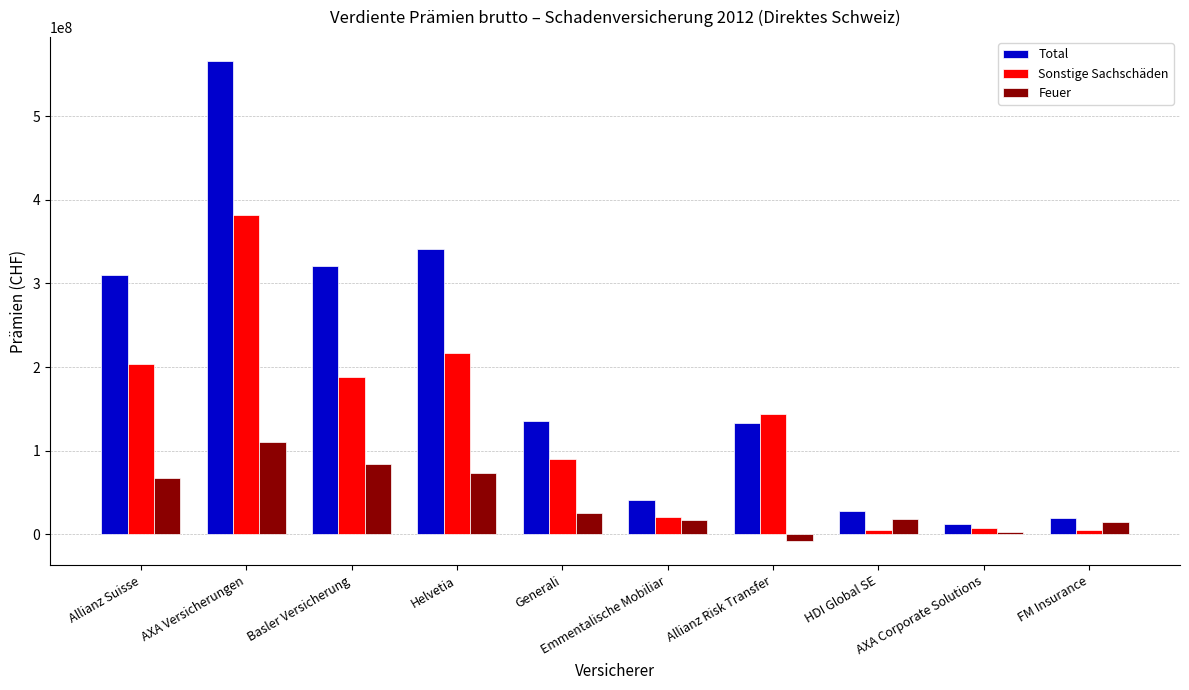

What is the approximate value of Sonstige Sachschäden at Emmentalische Mobiliar?

20405952